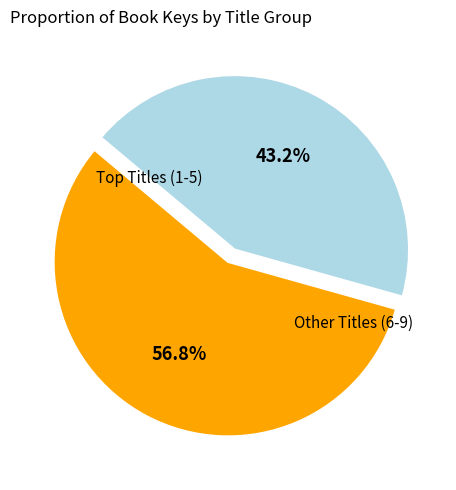

Is there a majority slice in this chart?

Yes